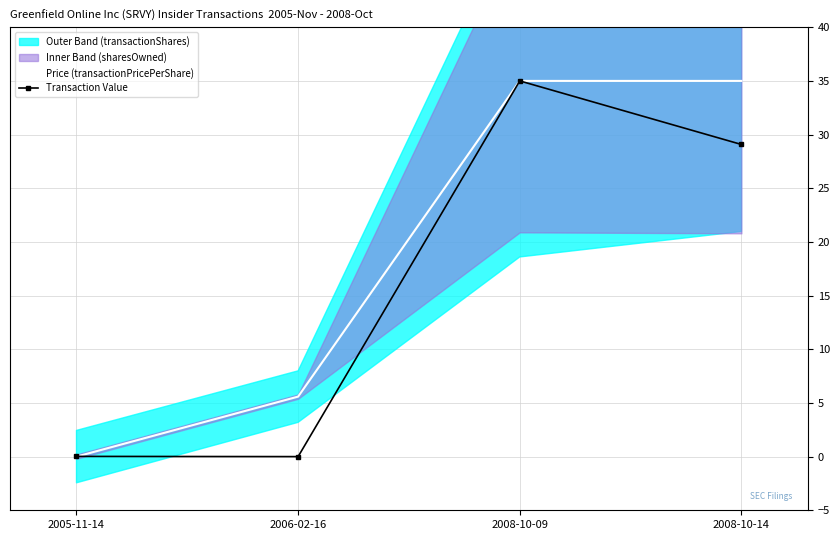

Rank the categories by Price (transactionPricePerShare) value from lowest to highest.

2005-11-14, 2006-02-16, 2008-10-09, 2008-10-14